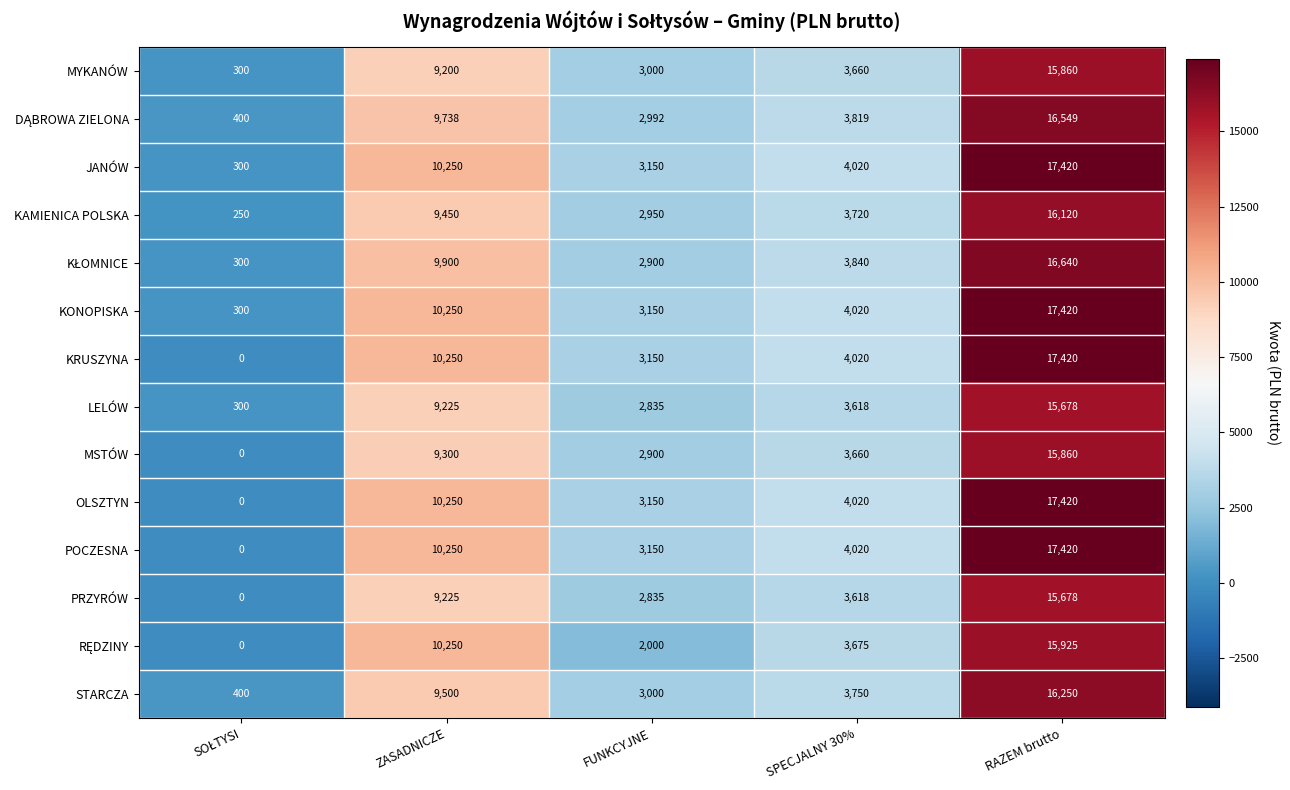

True or false: JANÓW has a value of 15609 at ZASADNICZE.

False